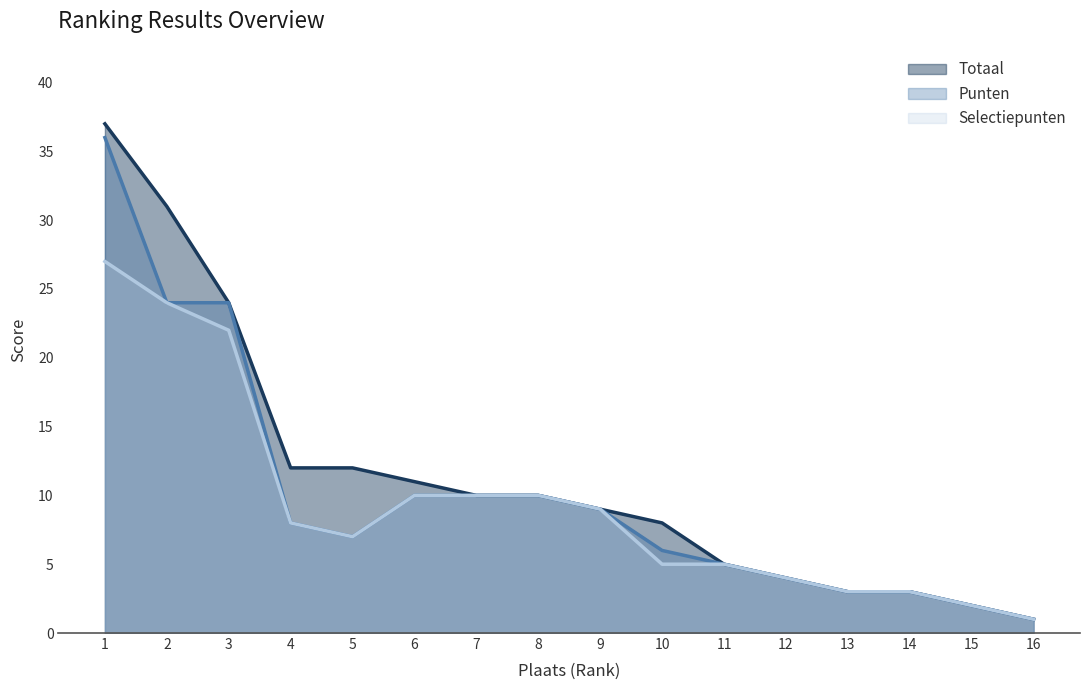

Which series changed the most between 6 and 15?

Totaal